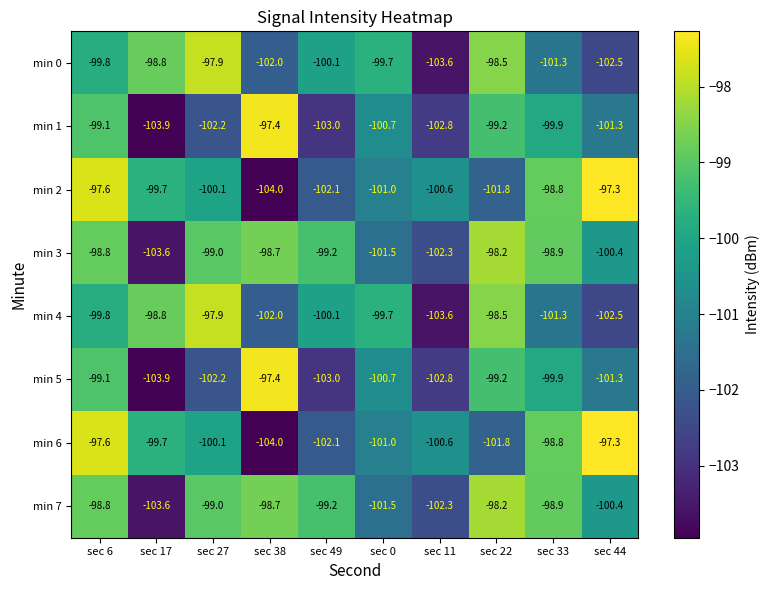

What is the average value of the min 0 series?

-100.4